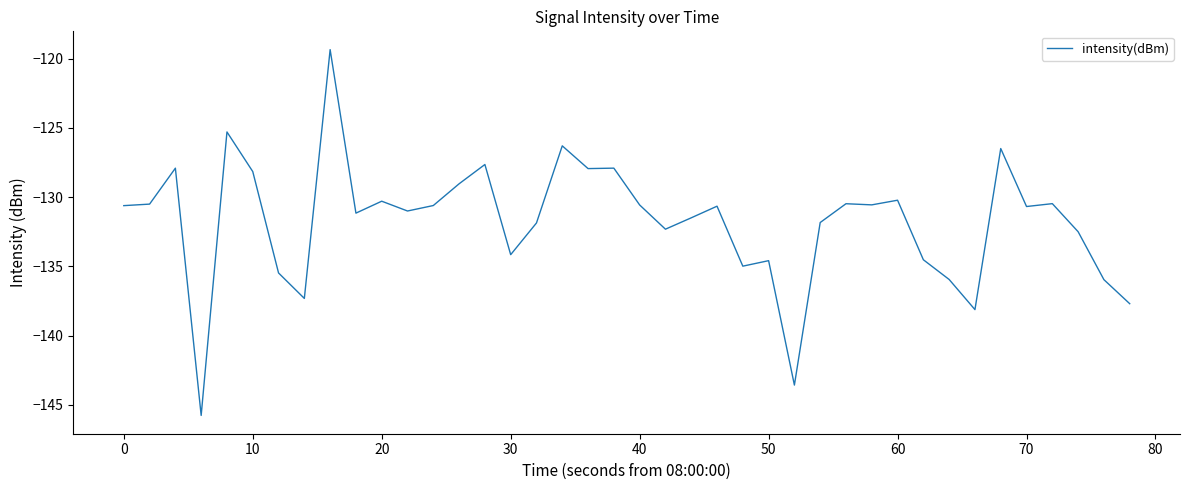

True or false: the data has more than 2 interior local peaks.

True